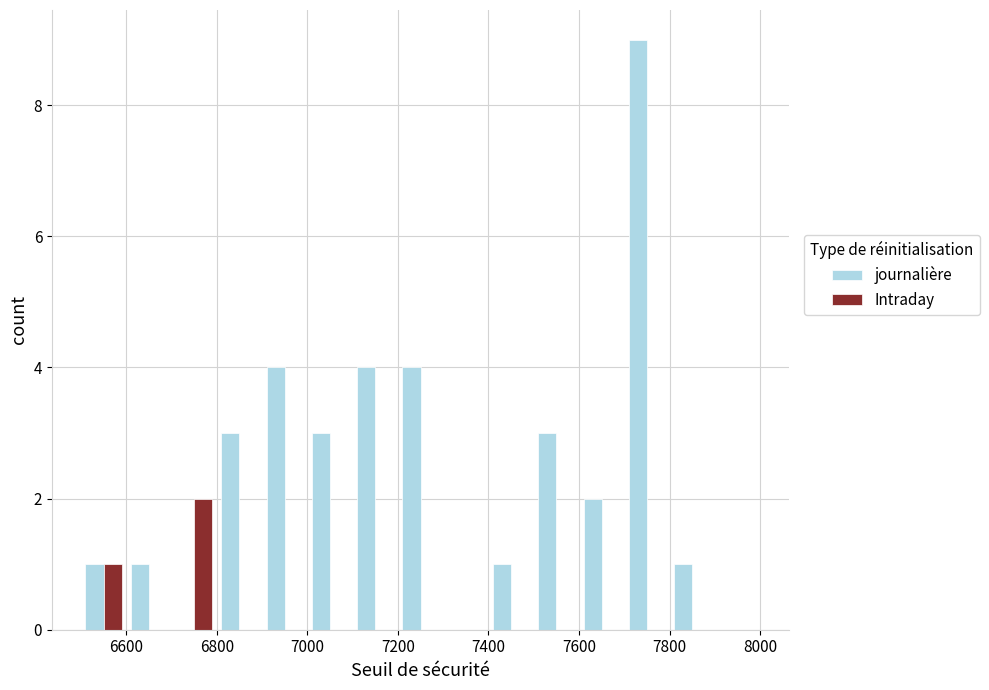

What is the sum of all journalière values?

36